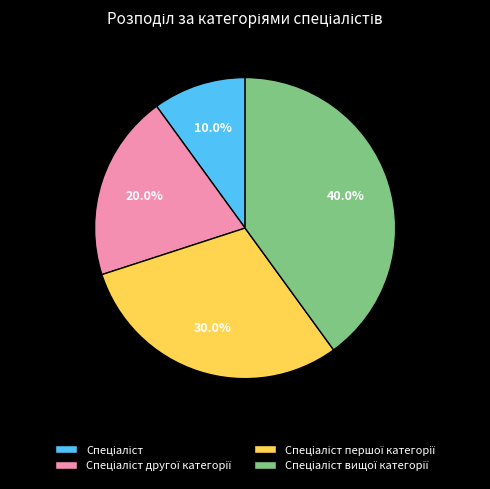

Does any single category account for the majority?

No